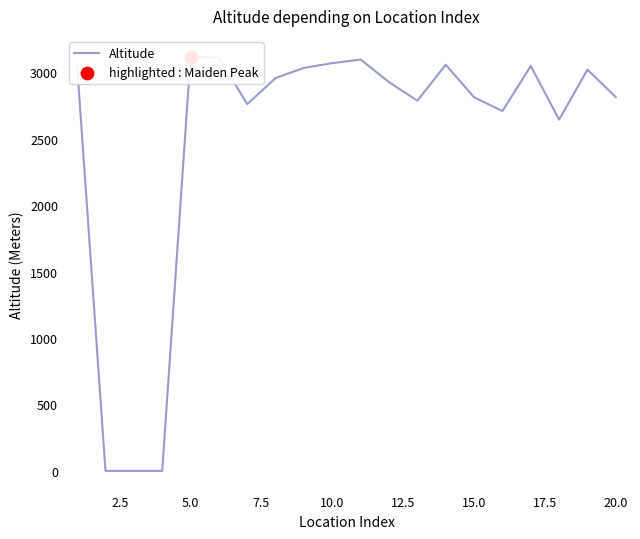

Which has a higher value, 5.0 or 14?

14